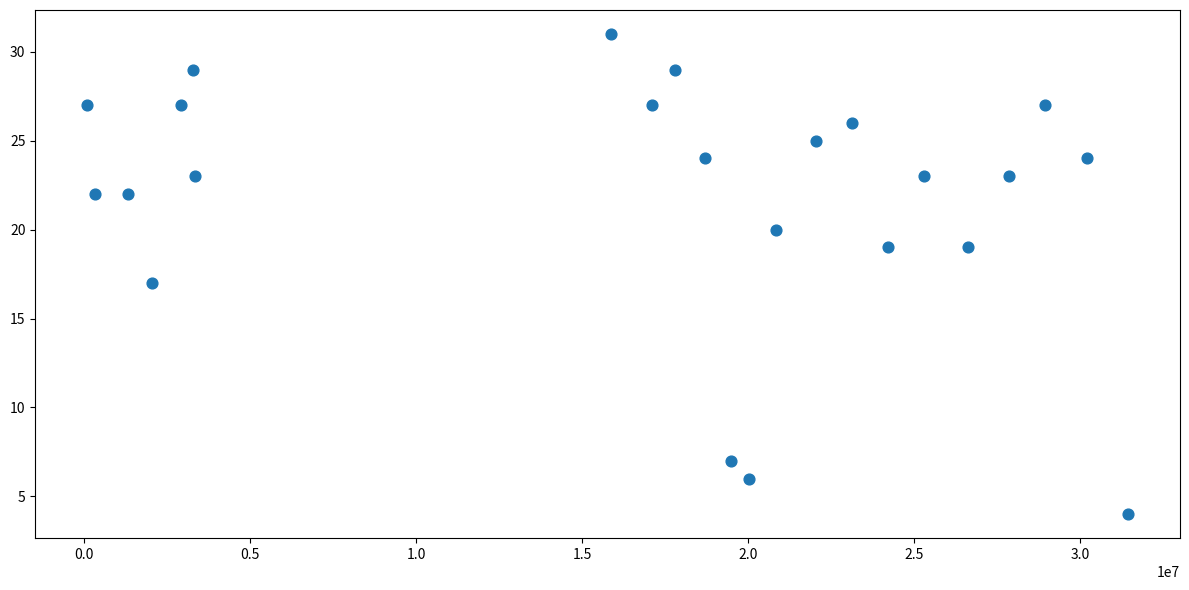

What is the range of Y values (max minus min)?

27